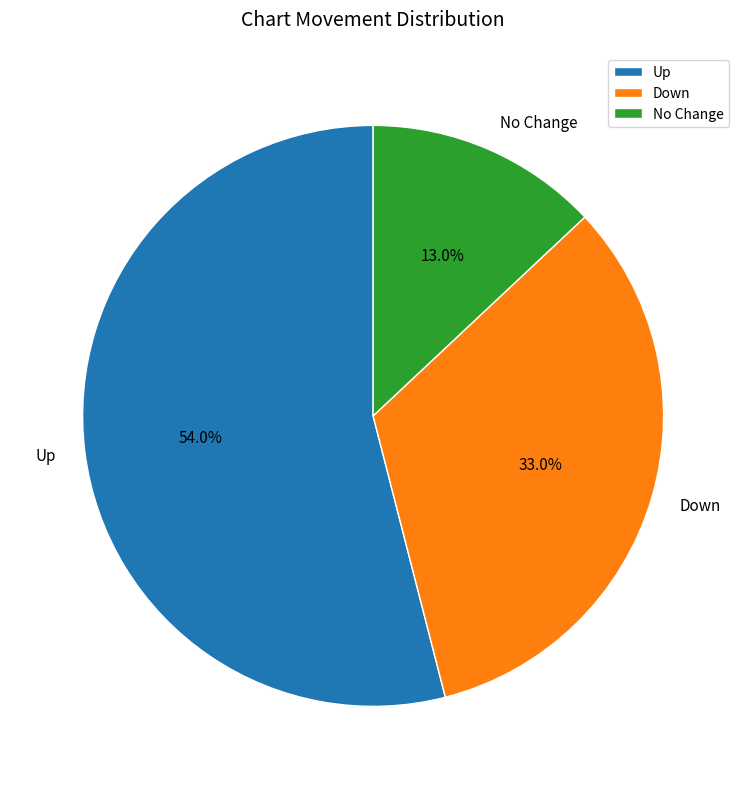

Rank the categories by value from lowest to highest.

No Change, Down, Up